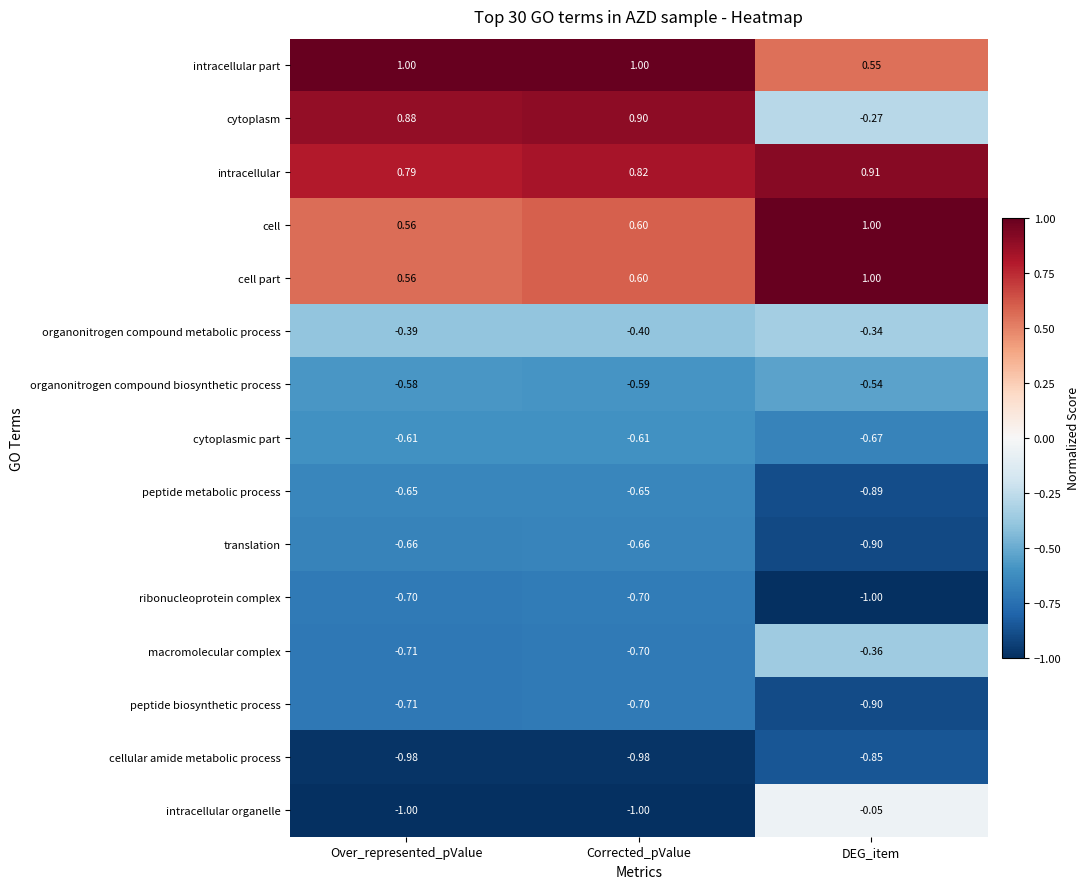

List the labels in order of intracellular value, largest first.

DEG_item, Corrected_pValue, Over_represented_pValue